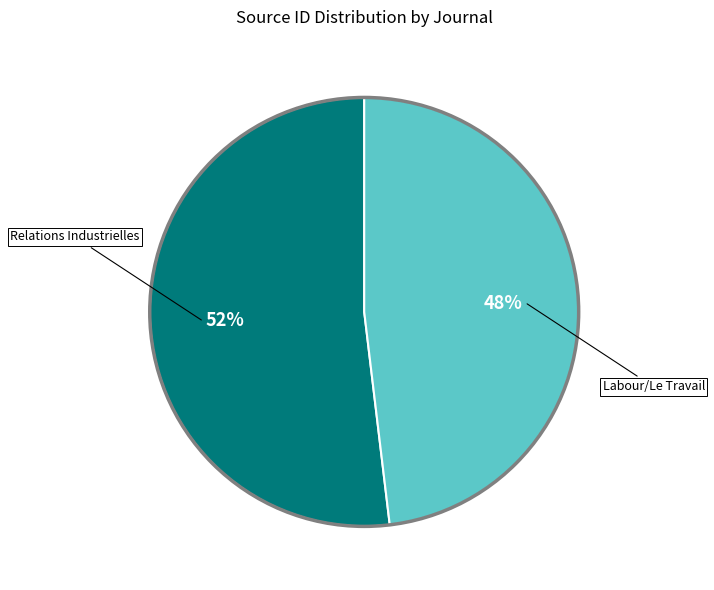

Is there a majority slice in this chart?

Yes